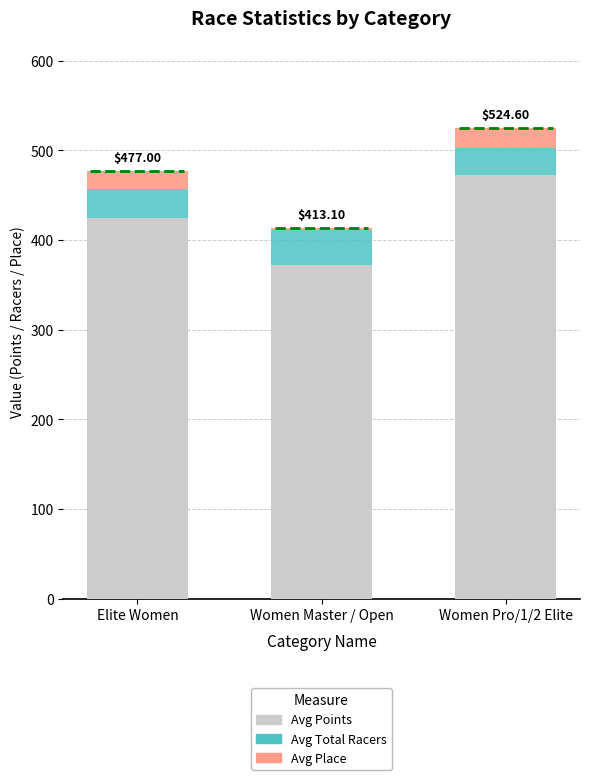

Rank the categories by Avg Points value from highest to lowest.

Women Pro/1/2 Elite, Elite Women, Women Master / Open